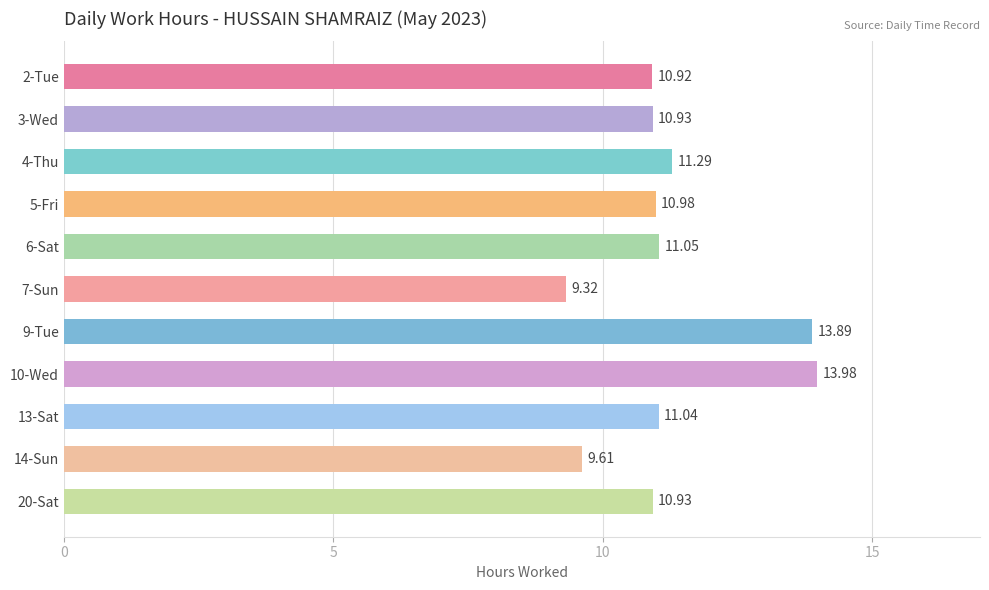

What is the difference between the maximum and minimum values?

4.7